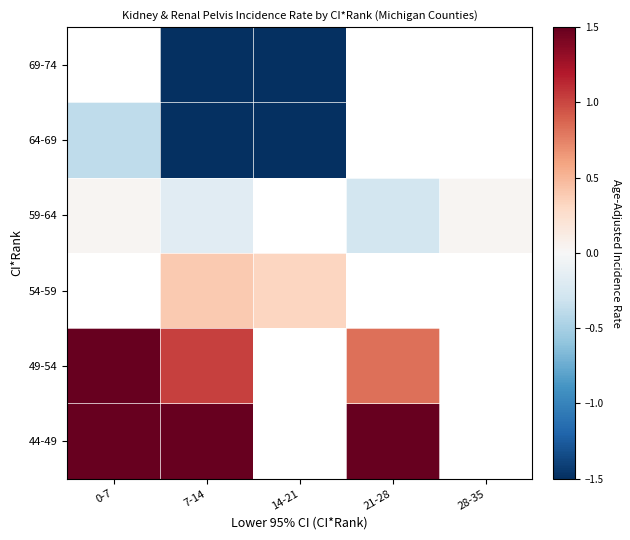

Which series changed the most between 0-7 and 21-28?

49-54